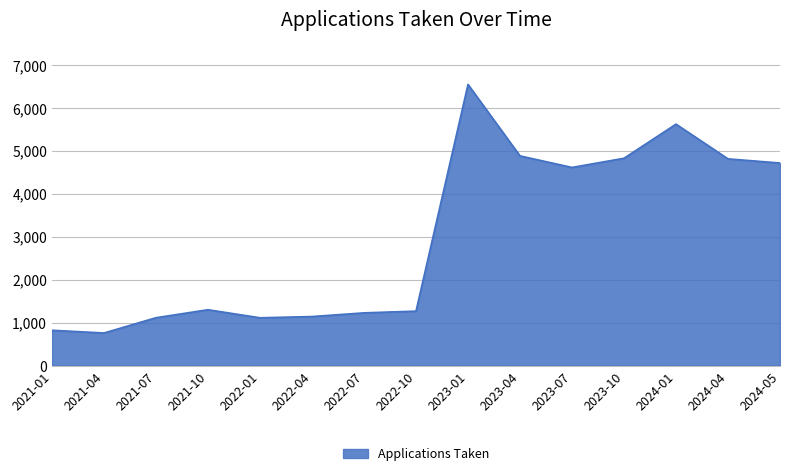

Which category has the highest value across all series?

2023-01